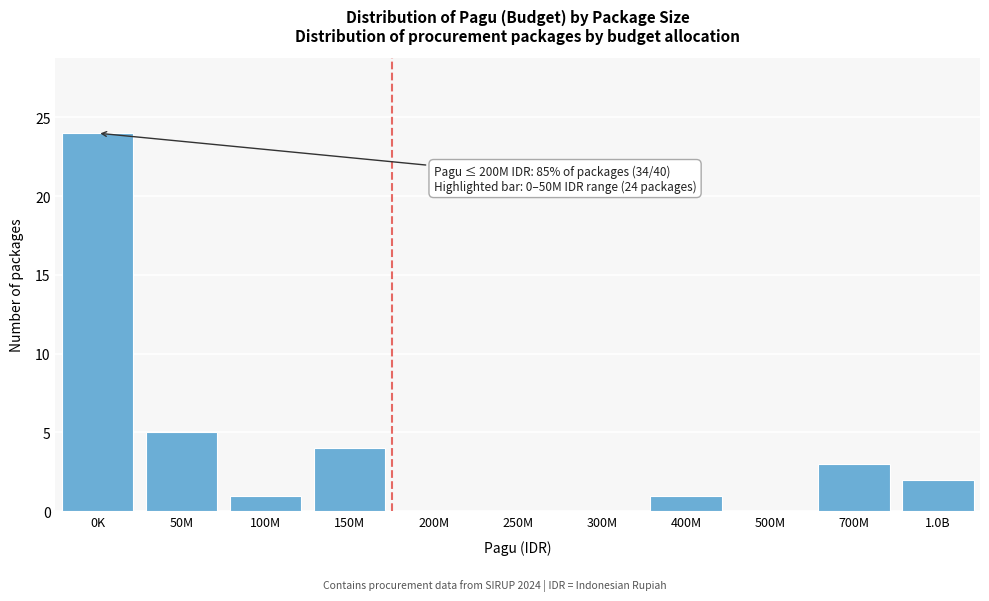

Reading left to right, extract all data points from this chart.

0K=24	50M=5	100M=1	150M=4	200M=0	250M=0	300M=0	400M=1	500M=0	700M=3	1.0B=2